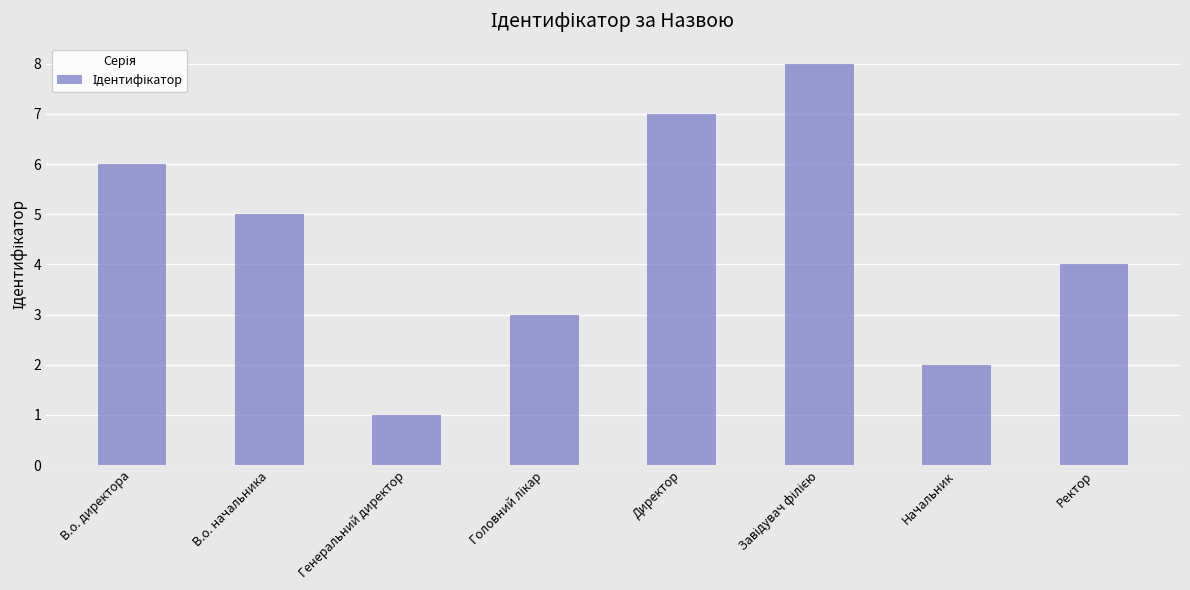

Does the chart contain stacked bars?

No